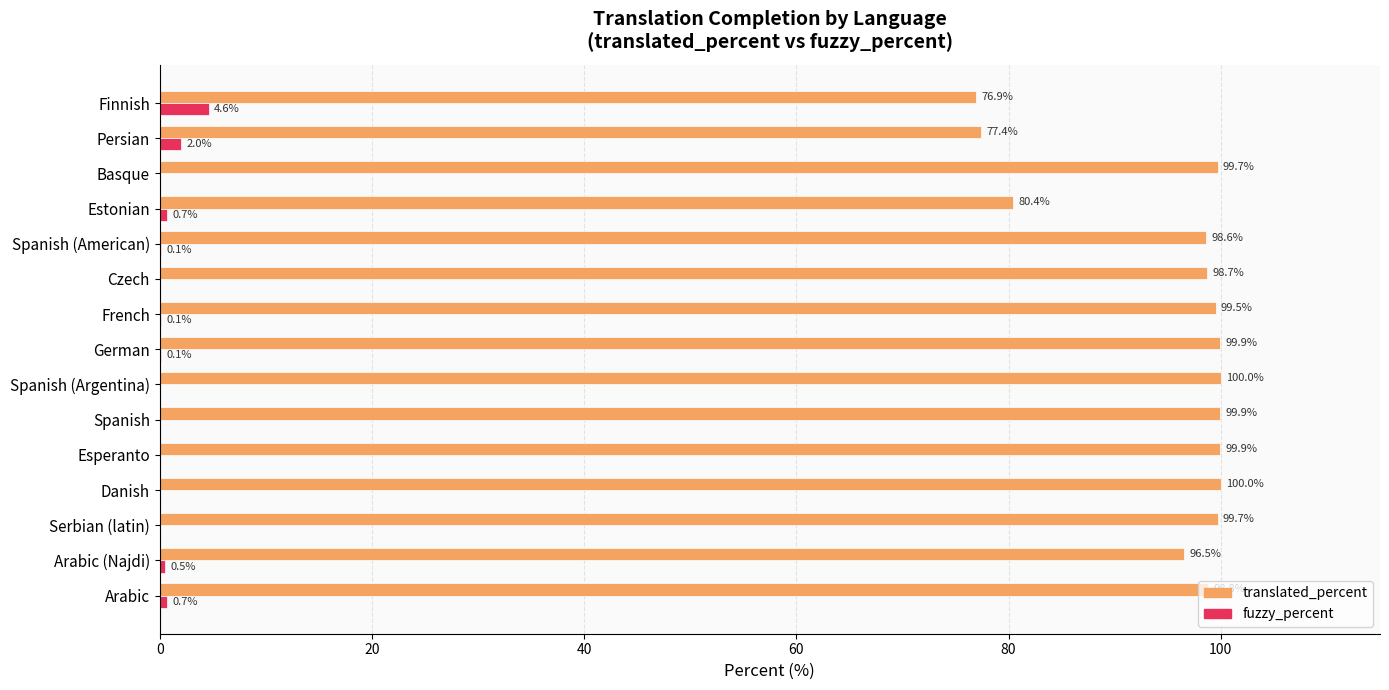

Which category has the highest value in the fuzzy_percent series?

Finnish